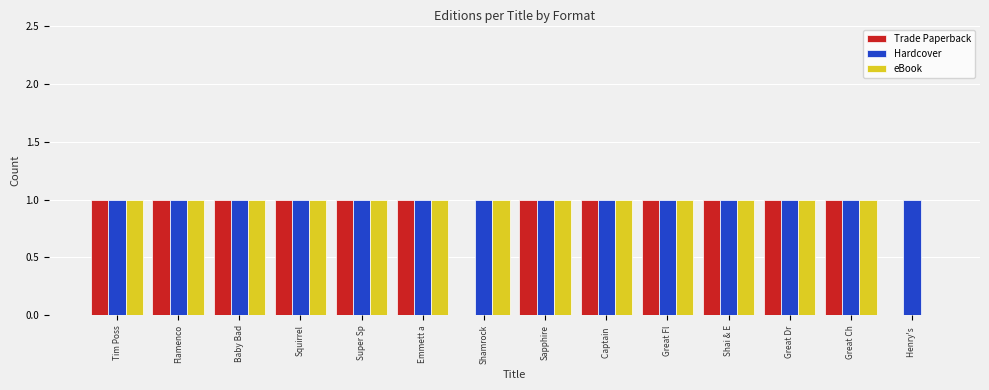

What is the sum of all Hardcover values?

14